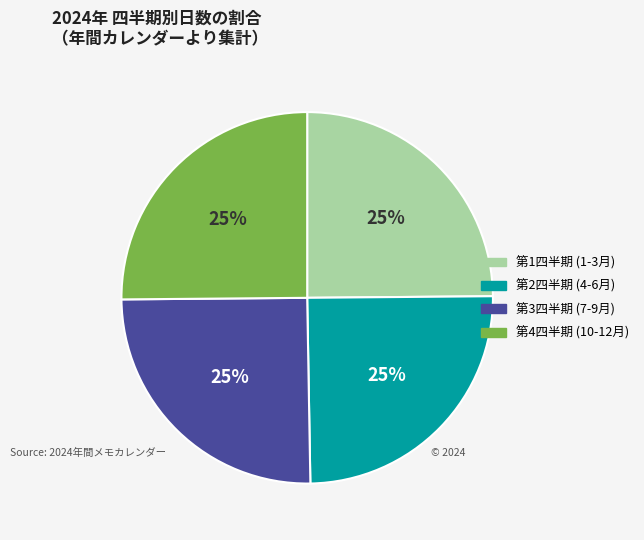

To the nearest percent, what is the average slice percentage?

25%